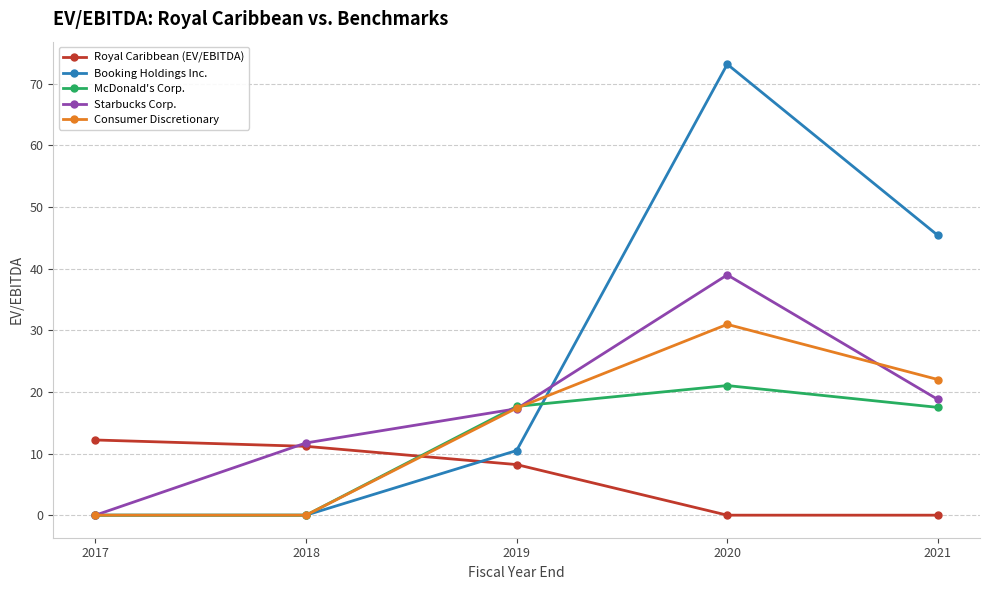

What is the total value across all series at 2020?

164.2